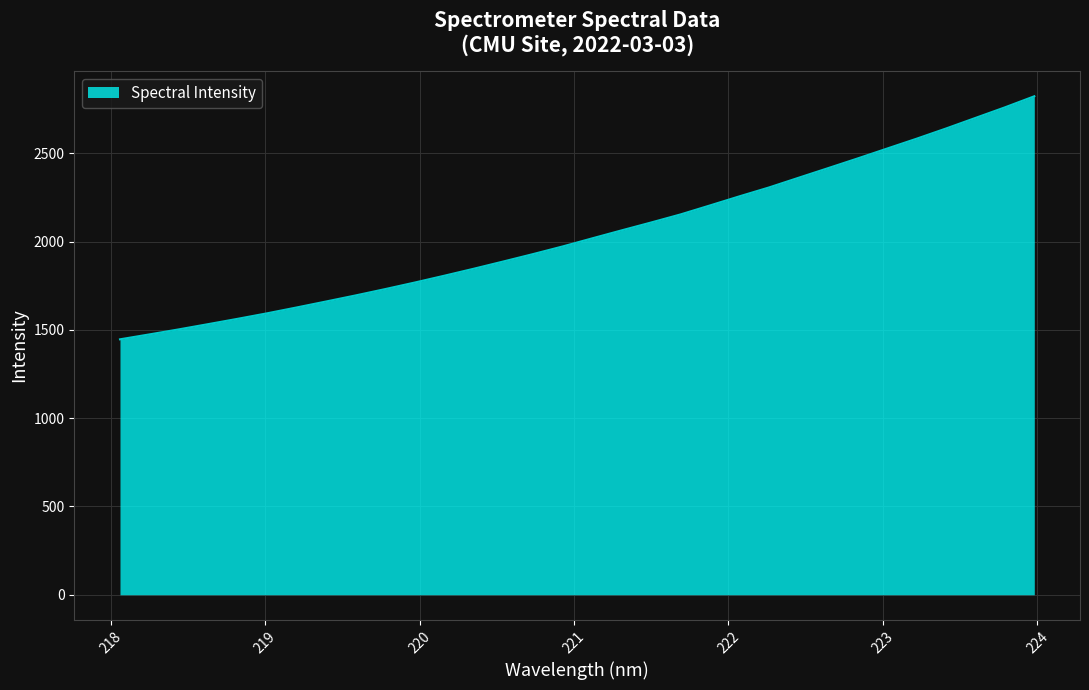

What is the sum of all values?

65427.3